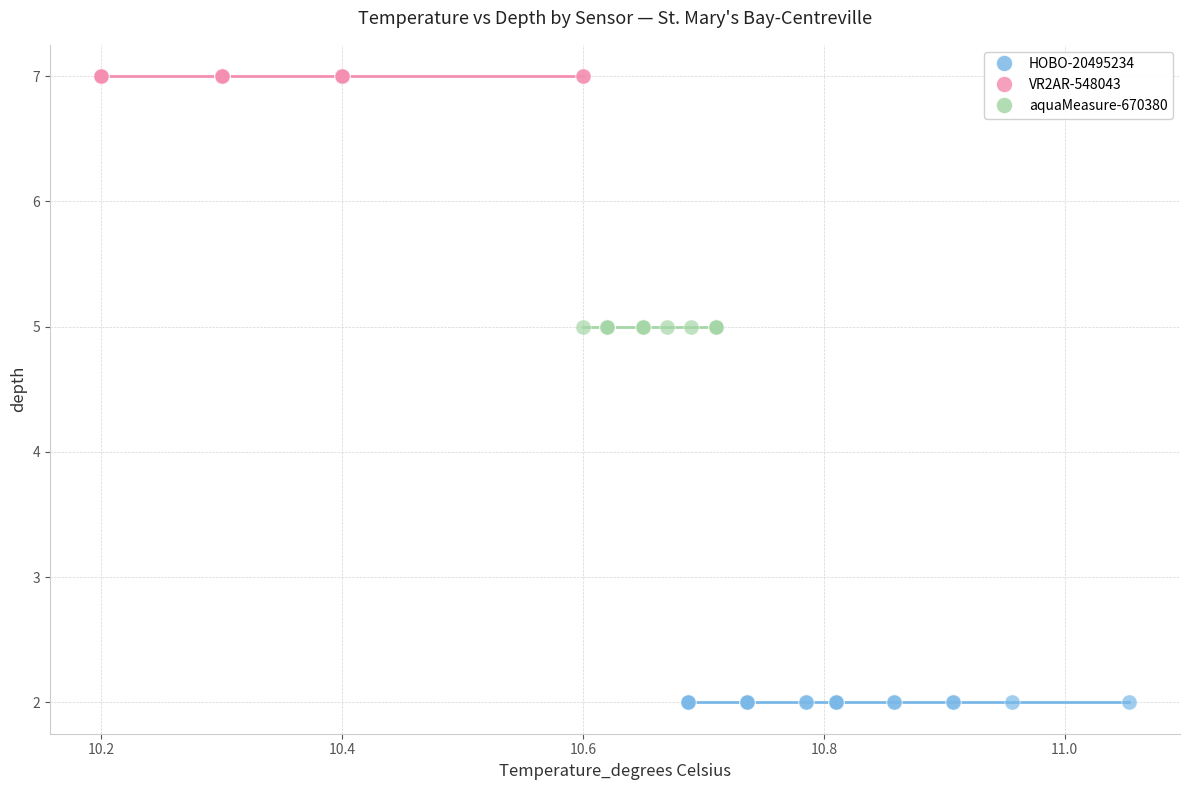

Which series contains the lowest Y value?

HOBO-20495234